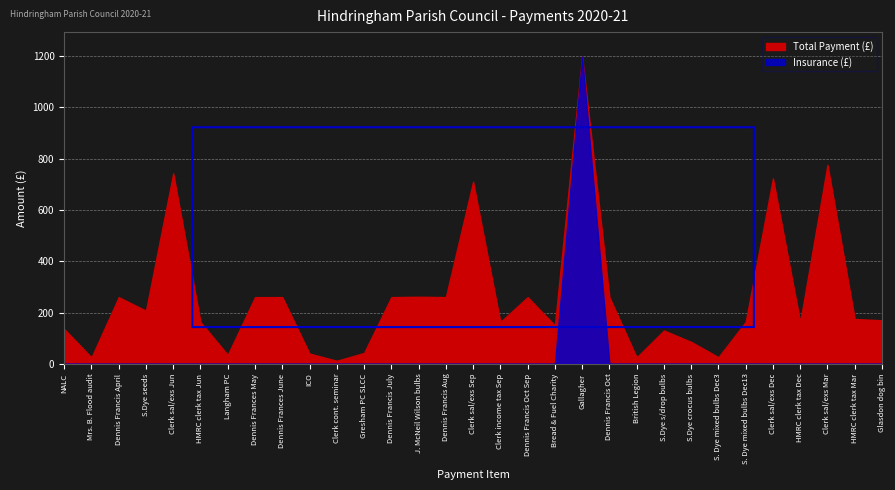

Reading left to right, transcribe all the data shown in this chart.

total: total=135.8	insurance=25.0	2=260.0	3=207.1	4=742.0	5=162.8	6=35.0	7=260.0	8=260.0	9=40.0	10=12.0	11=42.5	12=260.0	13=261.5	14=260.0	15=709.6	16=162.8	17=260.0	18=150.0	19=1196.7	20=260.0	21=25.0	22=130.0	23=85.5	24=26.0	25=163.7	26=722.5	27=162.8	28=775.5	29=174.8	30=169.8
insurance: total=0.0	insurance=0.0	2=0.0	3=0.0	4=0.0	5=0.0	6=0.0	7=0.0	8=0.0	9=0.0	10=0.0	11=0.0	12=0.0	13=0.0	14=0.0	15=0.0	16=0.0	17=0.0	18=0.0	19=1196.7	20=0.0	21=0.0	22=0.0	23=0.0	24=0.0	25=0.0	26=0.0	27=0.0	28=0.0	29=0.0	30=0.0